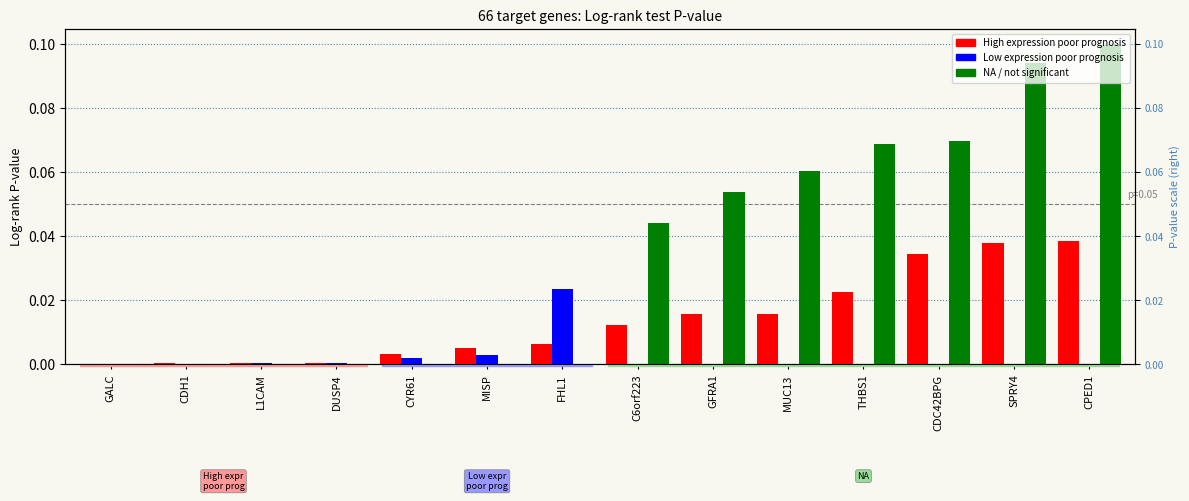

How many values in the NA series exceed 0?

7